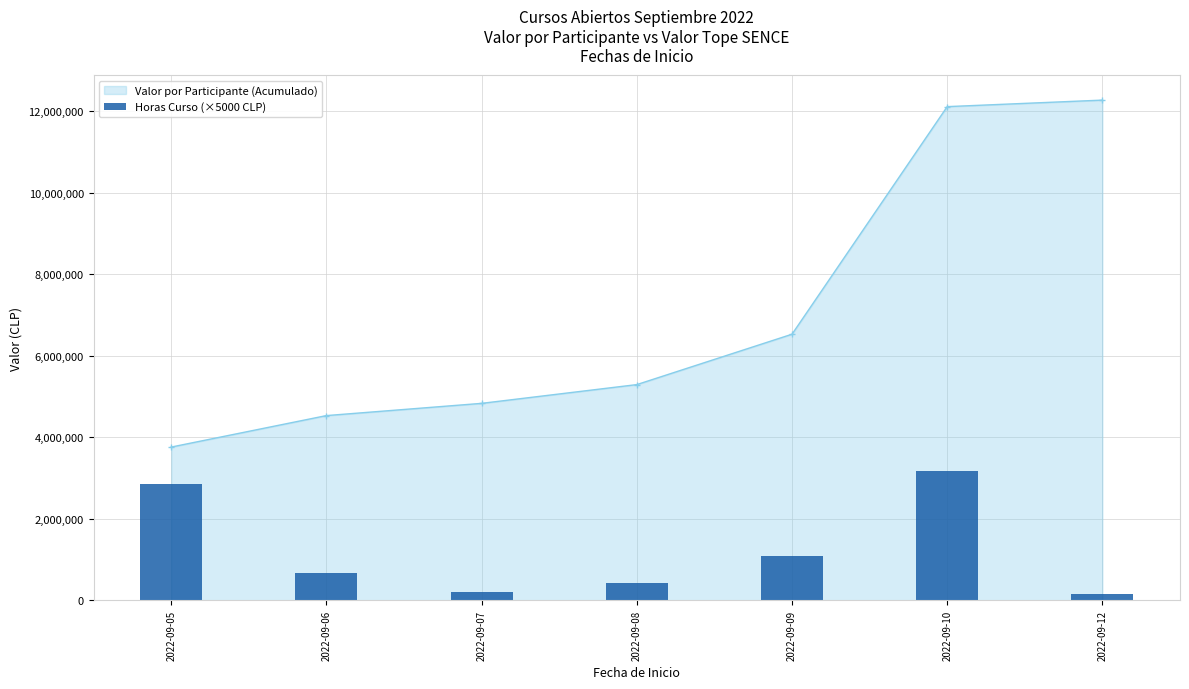

Does the chart contain any negative values?

No